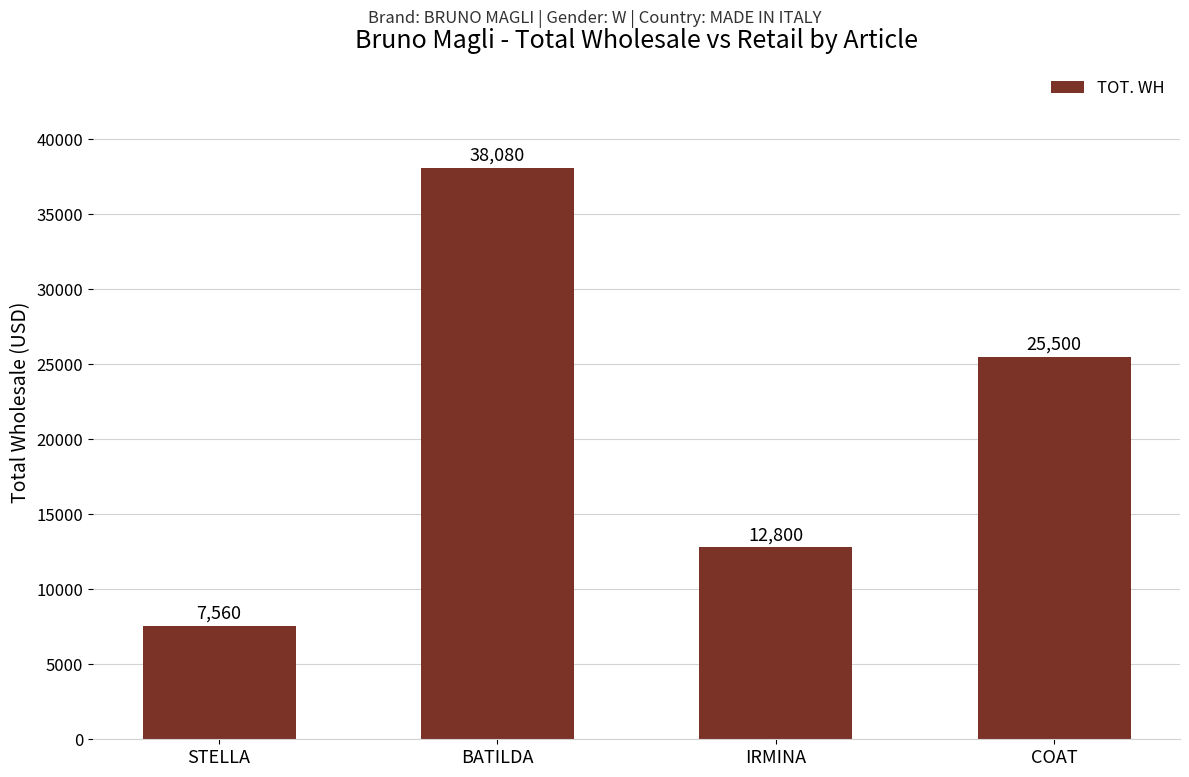

Reading left to right, transcribe all the data shown in this chart.

7560	38080	12800	25500